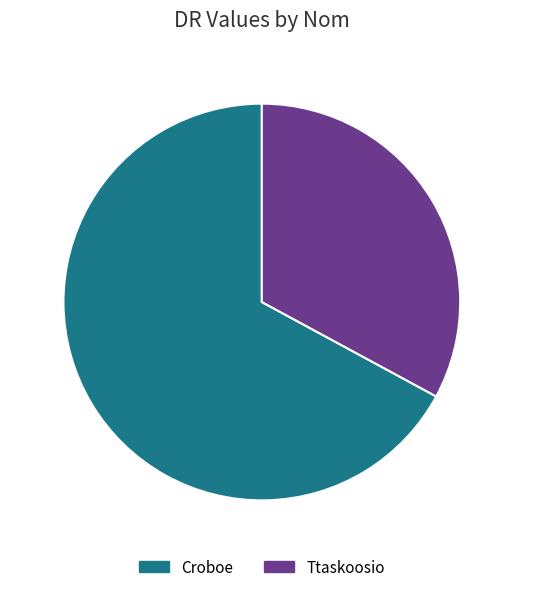

Approximately how many times larger is the value at Croboe compared to Ttaskoosio?

2.0